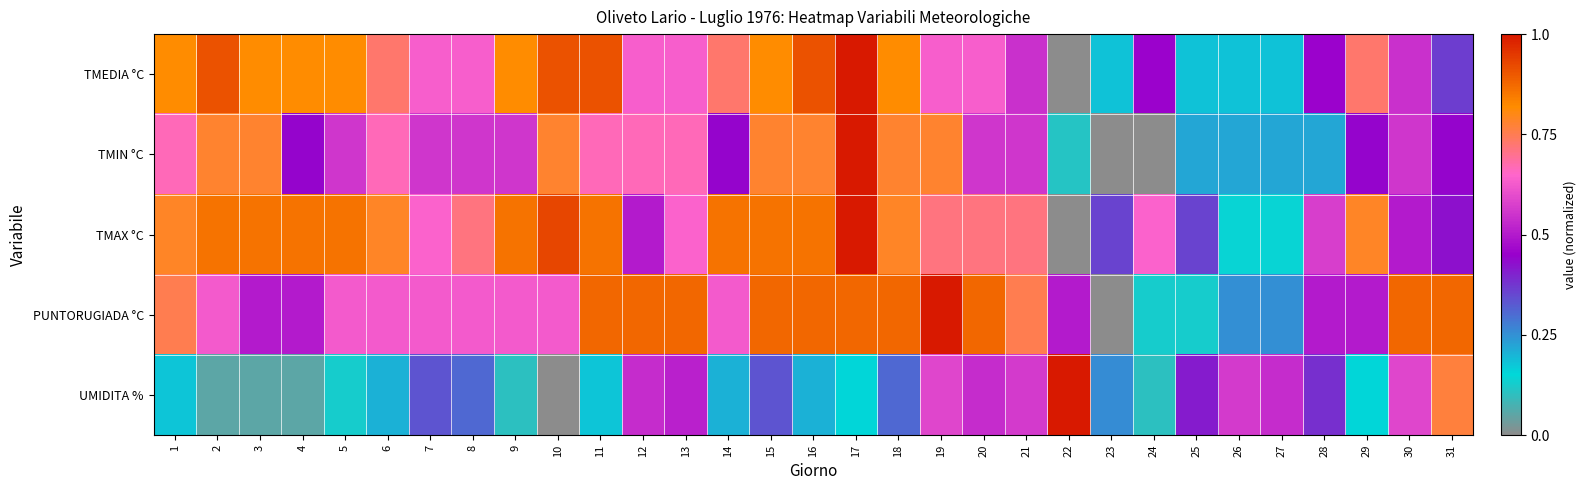

What is the difference between the highest and lowest values at 10?

0.9